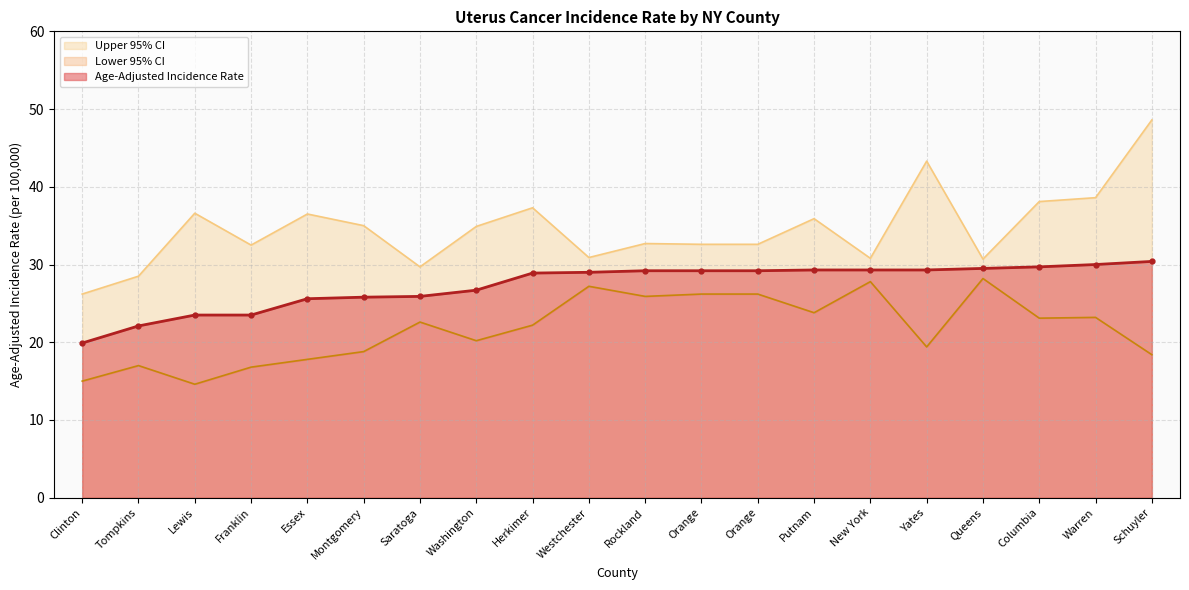

What is the difference between the highest and lowest values at Yates?

23.9